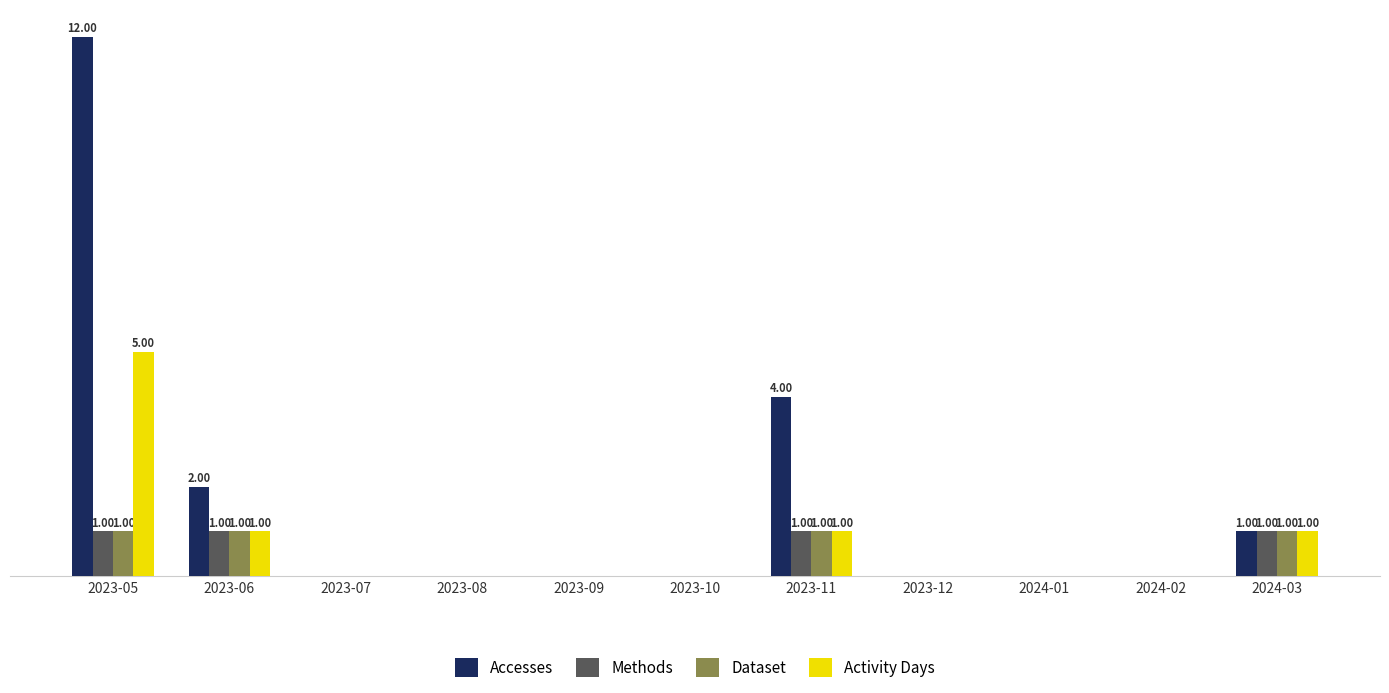

What is the label of the 2nd bar from the left?

2023-06